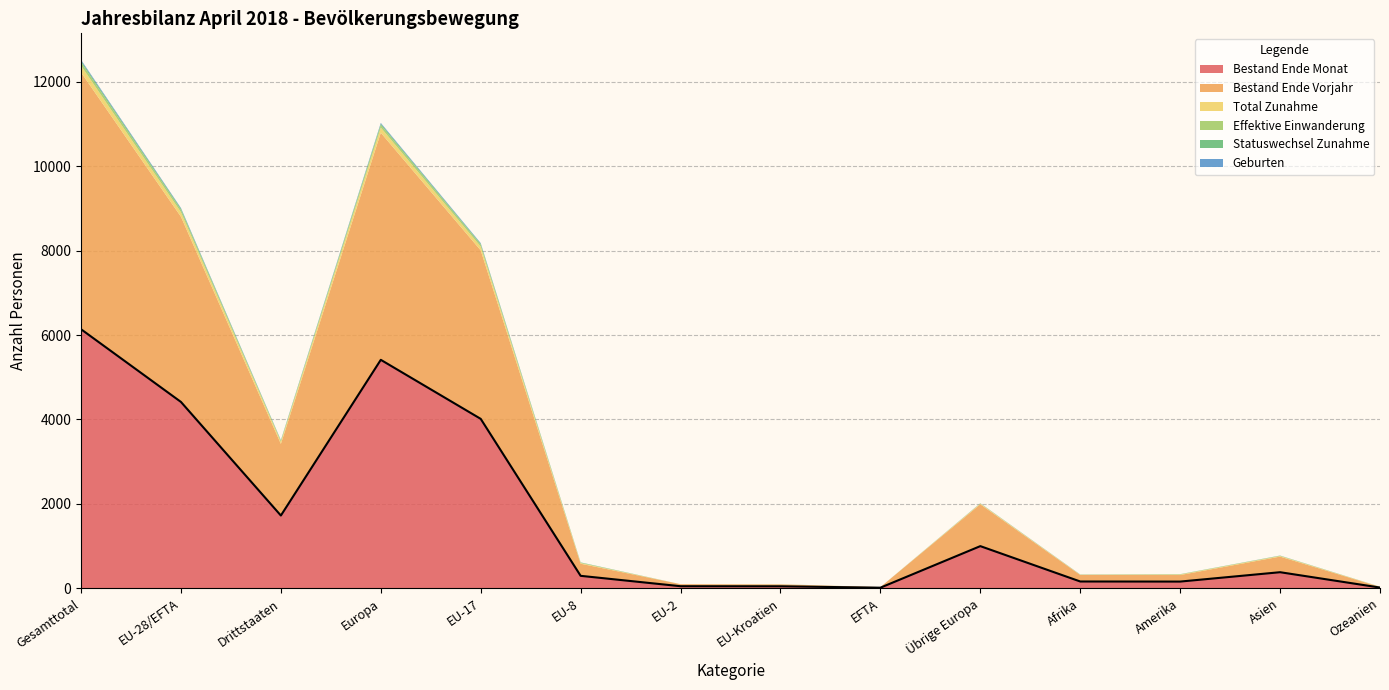

At which category is the sum across all series the highest?

Gesamttotal